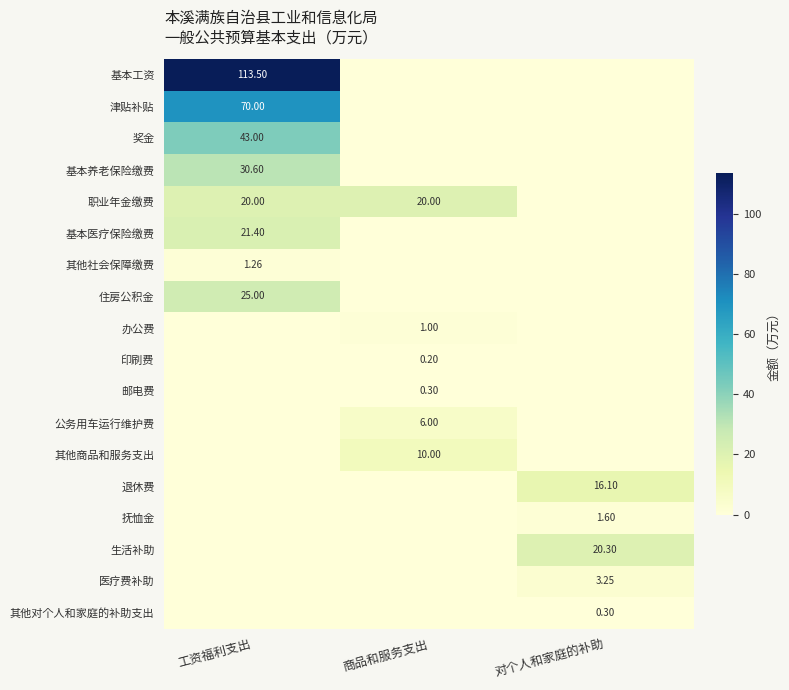

Is the value of 职业年金缴费 at 工资福利支出 greater than the value of 基本养老保险缴费 at 工资福利支出?

No